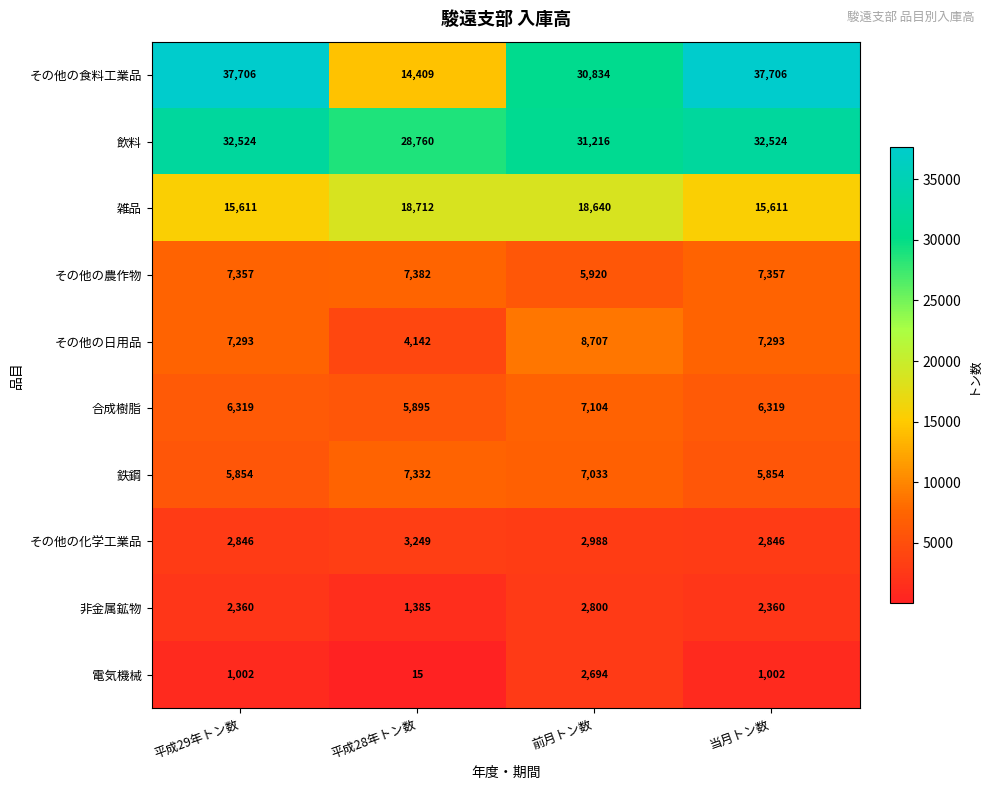

Which series has the largest total across all categories?

飲料